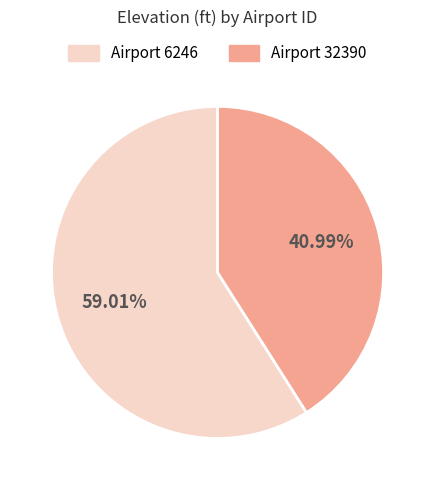

Is there any slice that represents more than half of the pie?

Yes